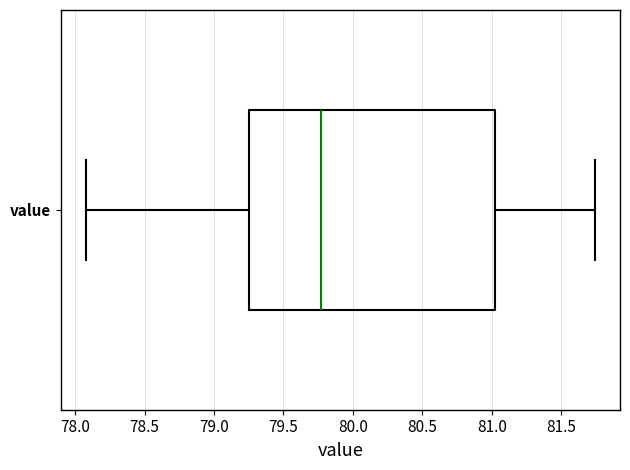

Read this box plot against the x-axis: the position of the median line, the range covered by the box, and the ends of both whiskers. The values are not printed on the chart, so give them approximately, as read against the axis.

median 79.75, box 79.25 to 81.00, whiskers 78.10 to 81.75